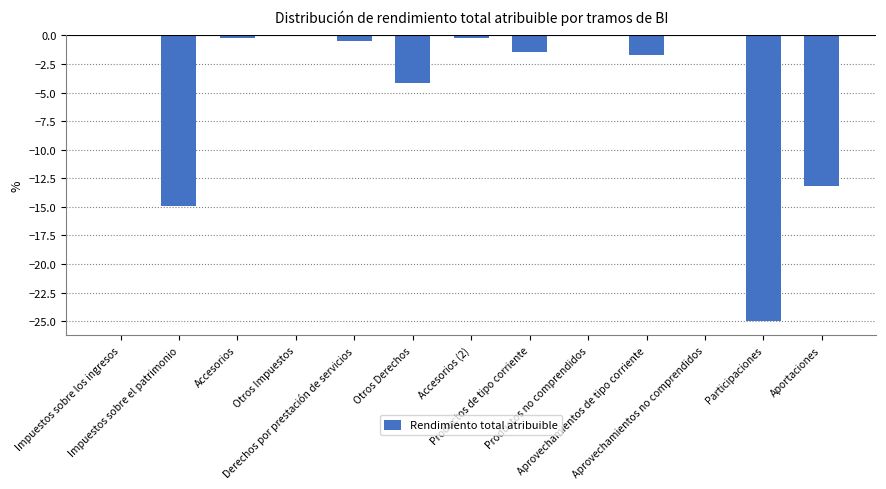

Rank the categories by value from highest to lowest.

Impuestos sobre los ingresos, Otros Impuestos, Productos no comprendidos, Aprovechamientos no comprendidos, Accesorios (2), Accesorios, Derechos por prestación de servicios, Productos de tipo corriente, Aprovechamientos de tipo corriente, Otros Derechos, Aportaciones, Impuestos sobre el patrimonio, Participaciones